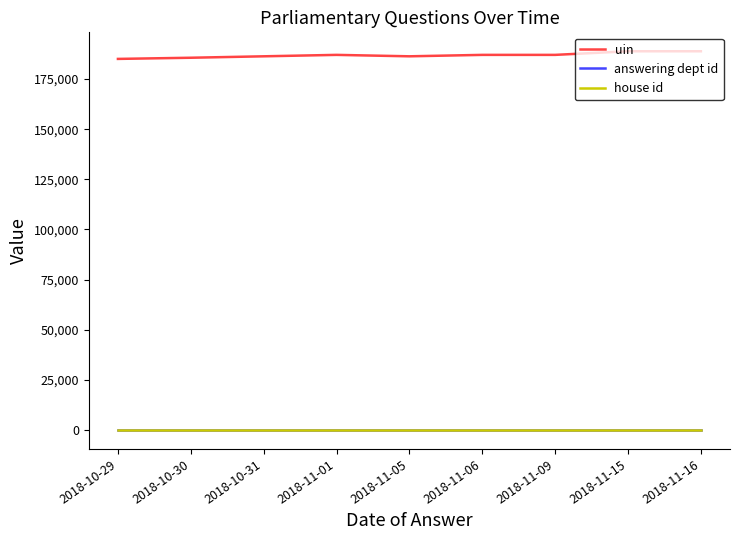

The value of uin at 2018-11-16 is 188841. True or false?

True